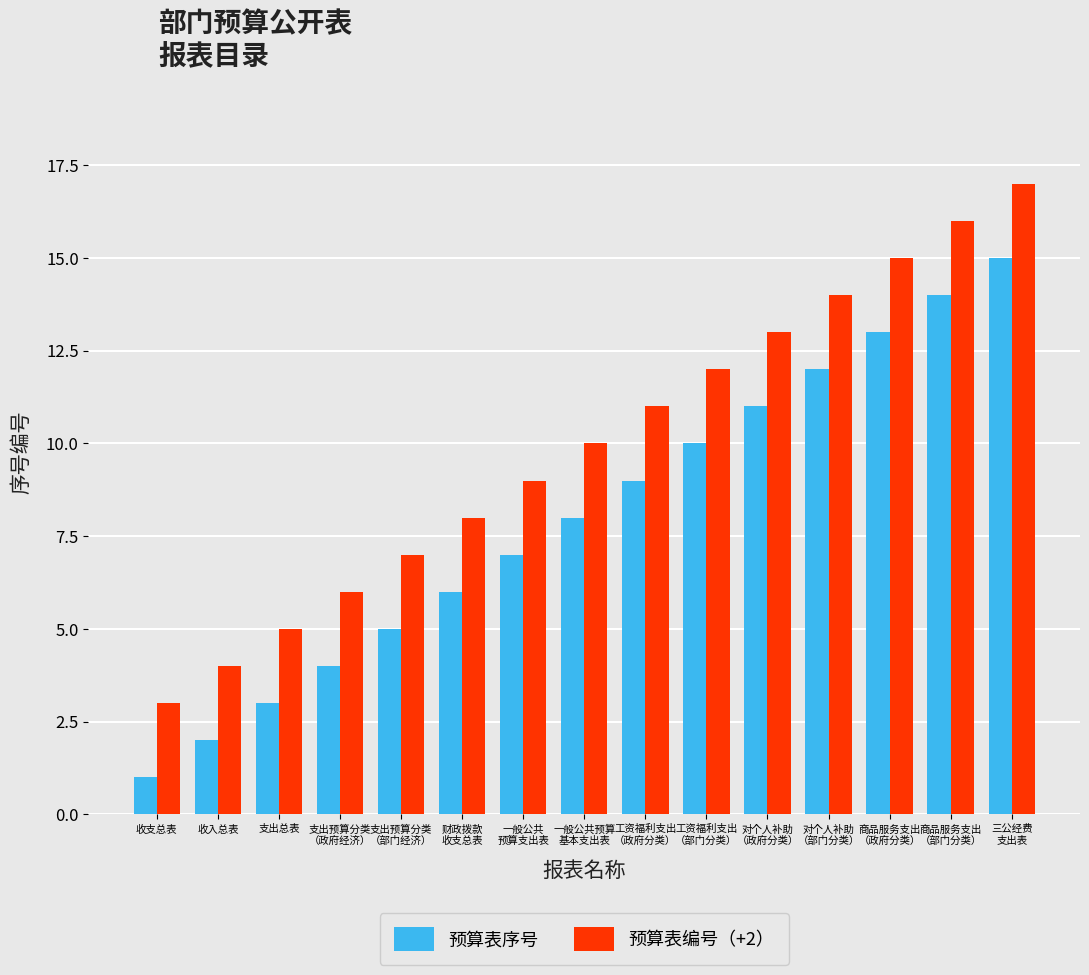

Count the number of categories in the chart.

15